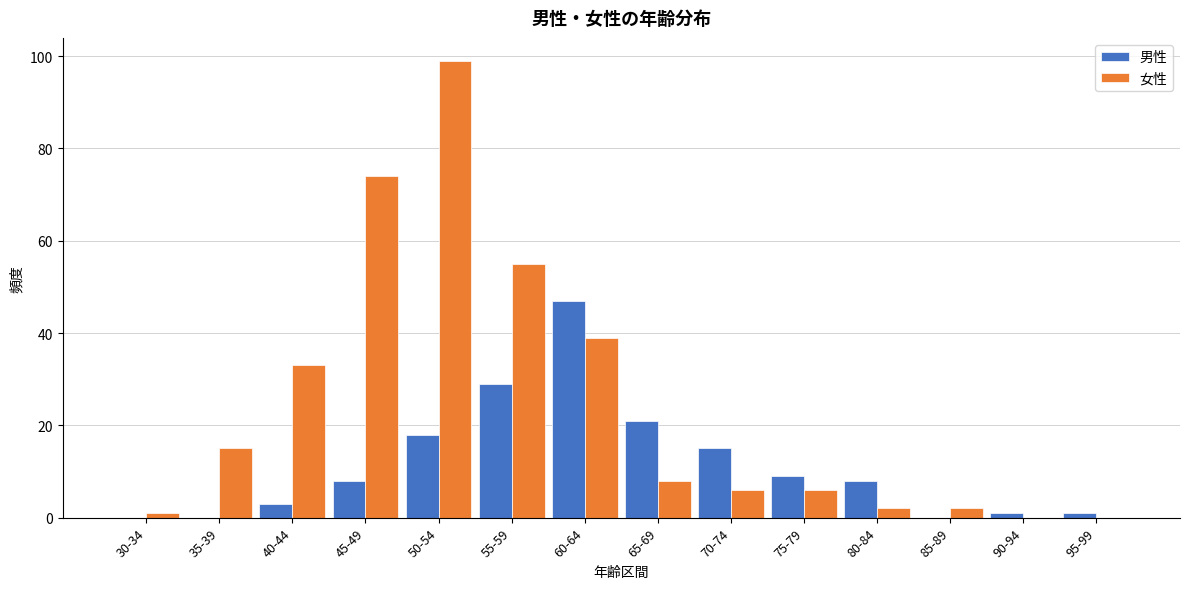

Reading left to right, list all the values displayed in this chart.

男性: 30-34=0	35-39=0	40-44=3	45-49=8	50-54=18	55-59=29	60-64=47	65-69=21	70-74=15	75-79=9	80-84=8	85-89=0	90-94=1	95-99=1
女性: 30-34=1	35-39=15	40-44=33	45-49=74	50-54=99	55-59=55	60-64=39	65-69=8	70-74=6	75-79=6	80-84=2	85-89=2	90-94=0	95-99=0